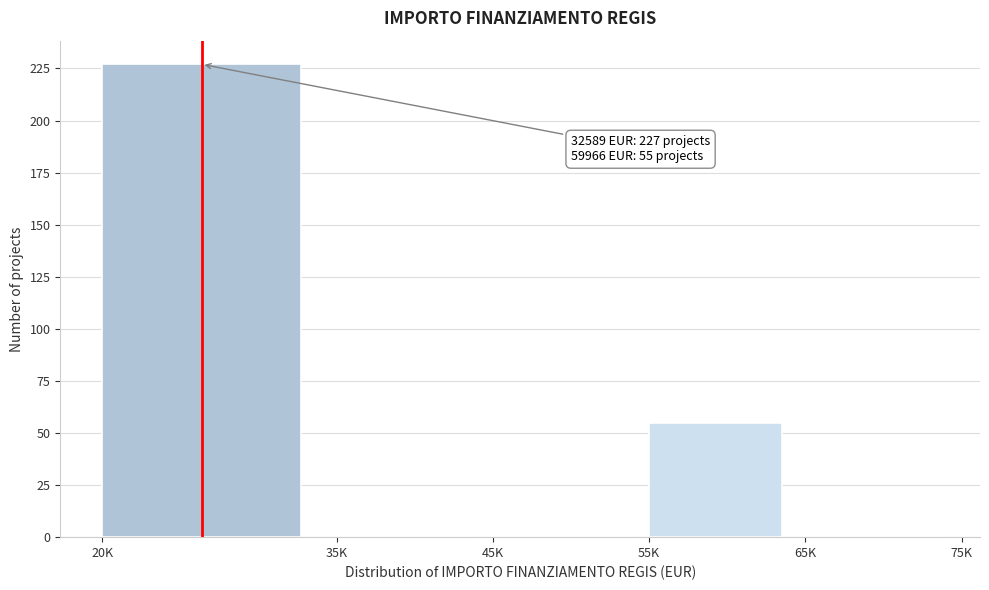

Reading left to right, list all the values displayed in this chart.

20K=227	35K=0	45K=0	55K=55	65K=0